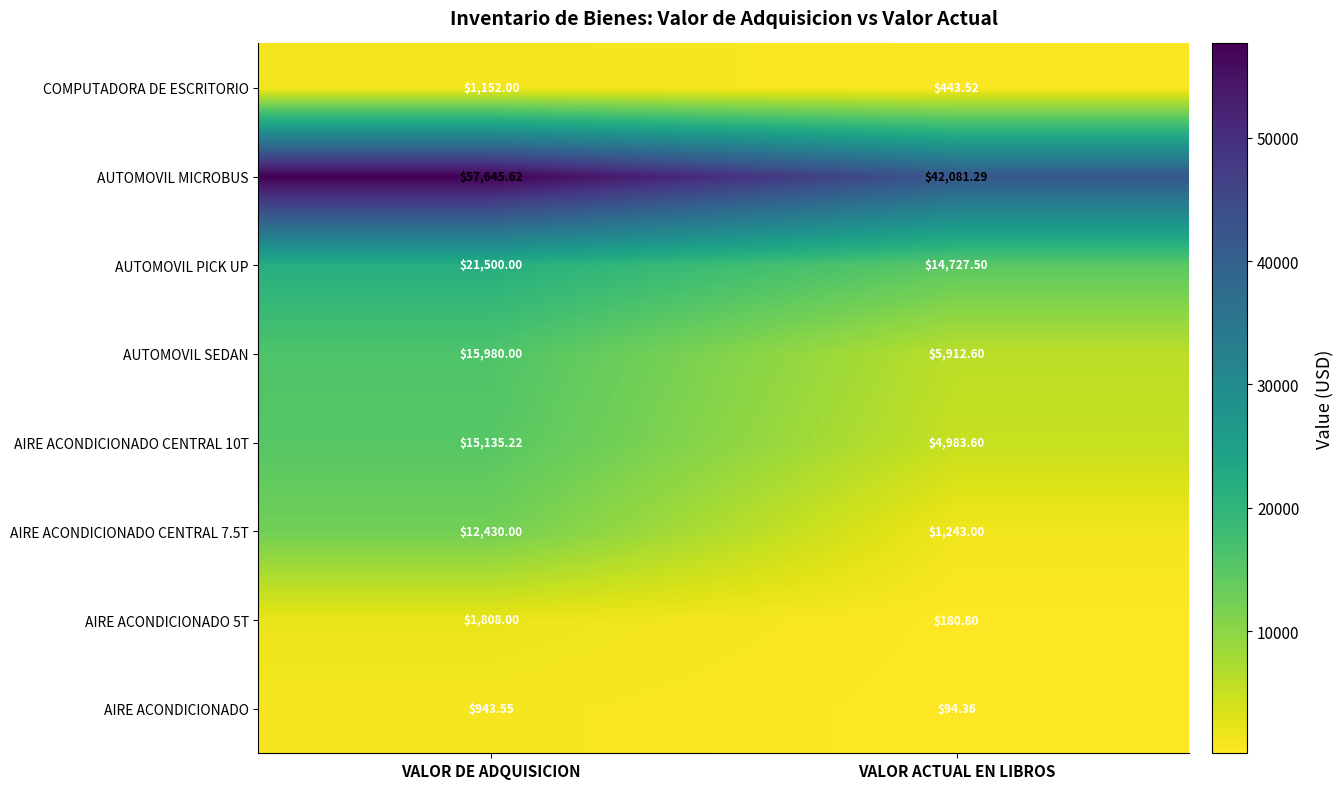

Which series has the largest total across all categories?

AUTOMOVIL MICROBUS